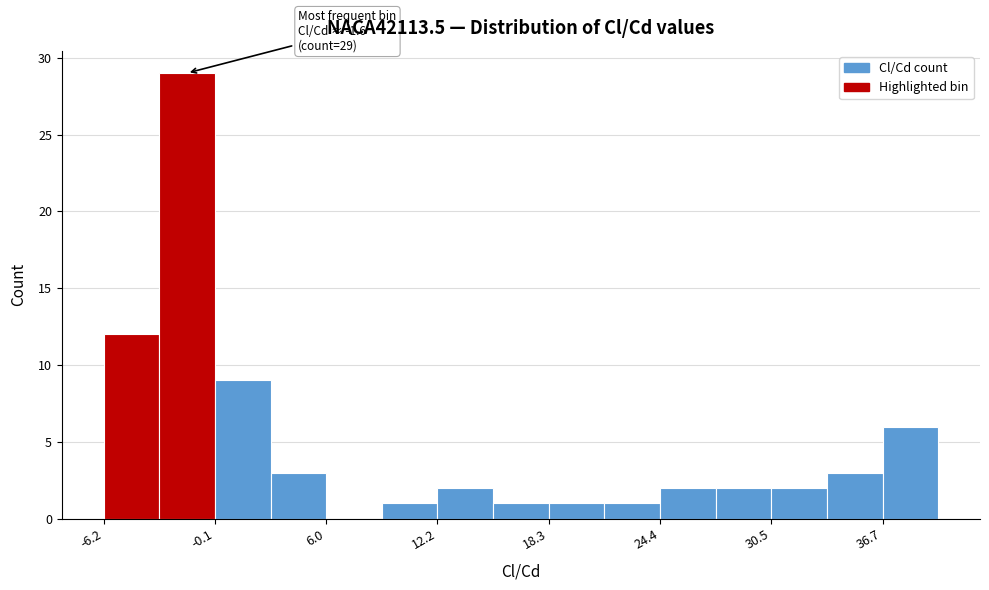

Read against the x-axis, roughly where is the centre of the tallest bar?

-2